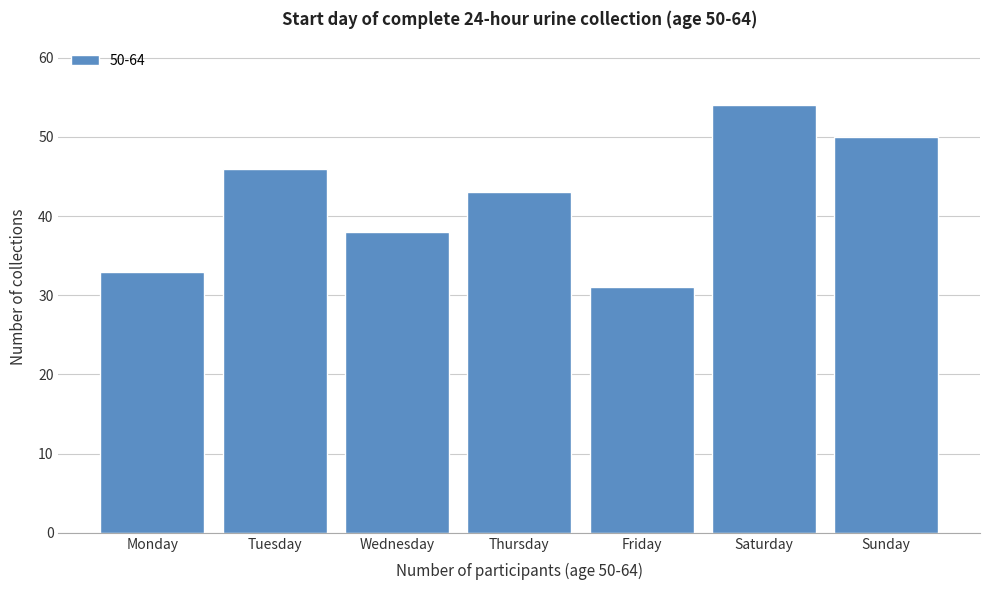

Reading left to right, transcribe all the data shown in this chart.

33	46	38	43	31	54	50